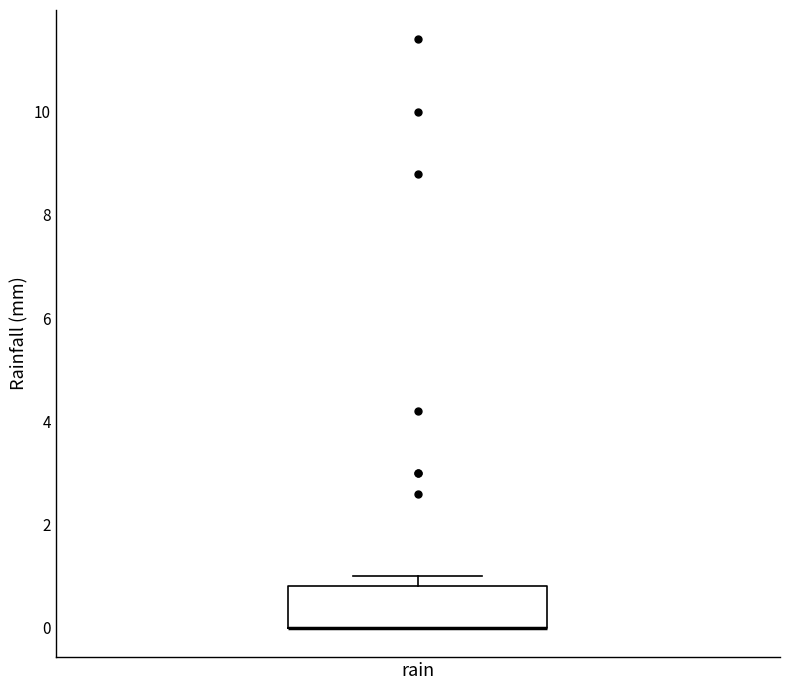

Where is the upper edge of the box for rain on the y-axis? The values are not printed on the chart, so give them approximately, as read against the axis.

0.8